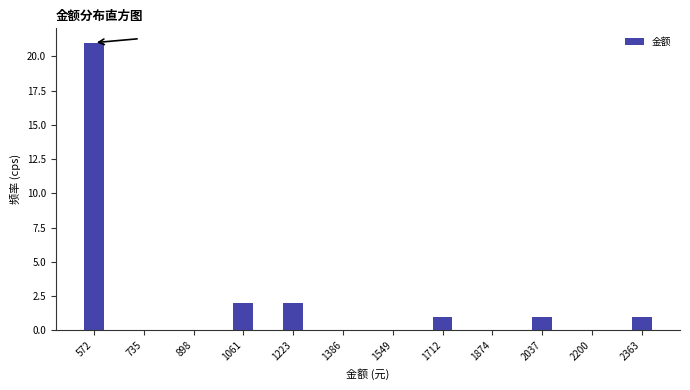

Reading left to right, extract all data points from this chart.

572=21	735=0	898=0	1061=2	1223=2	1386=0	1549=0	1712=1	1874=0	2037=1	2200=0	2363=1